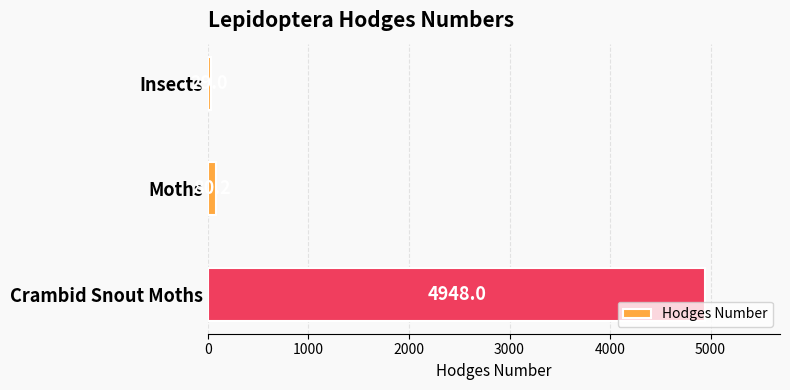

What is the average value?

1685.7